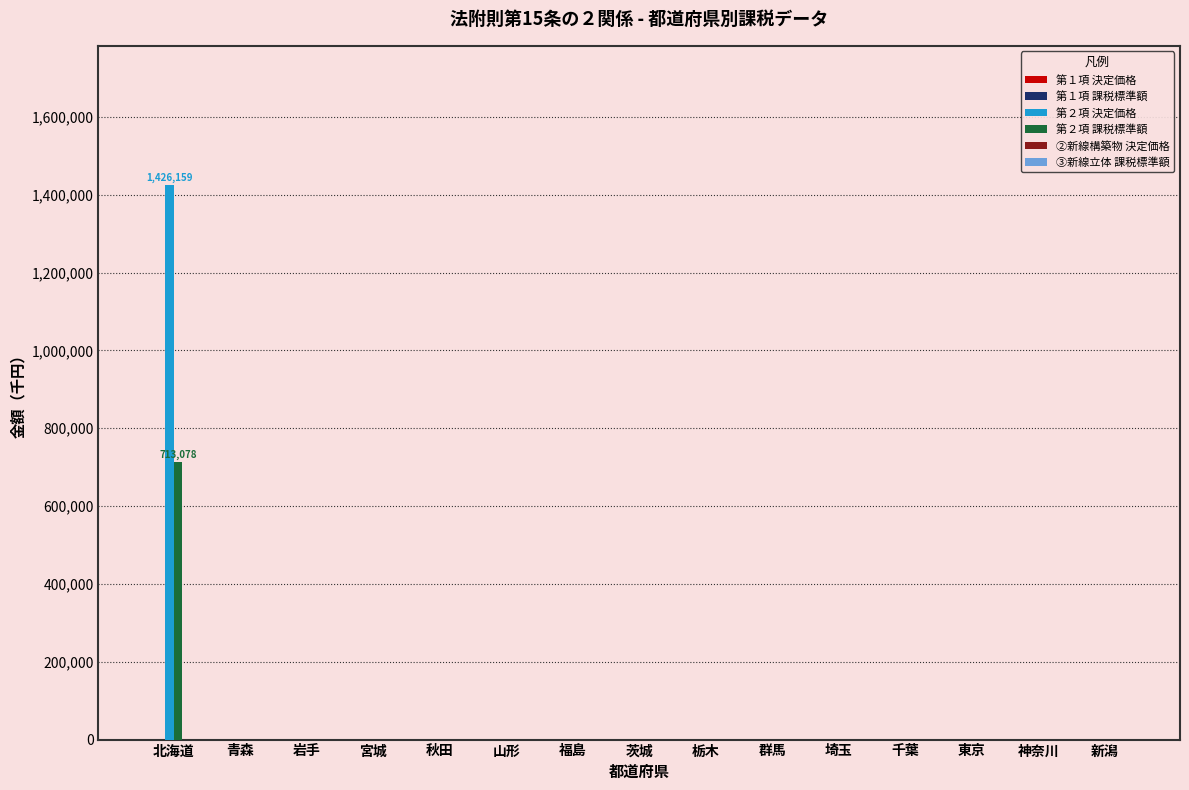

At which category is the sum across all series the highest?

北海道